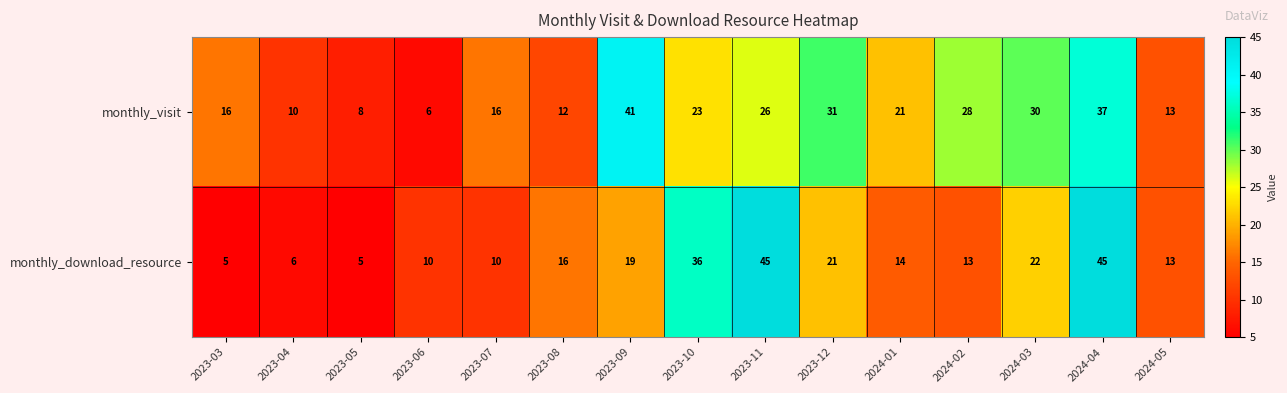

Rank the series by their average value, from highest to lowest.

monthly_visit, monthly_download_resource